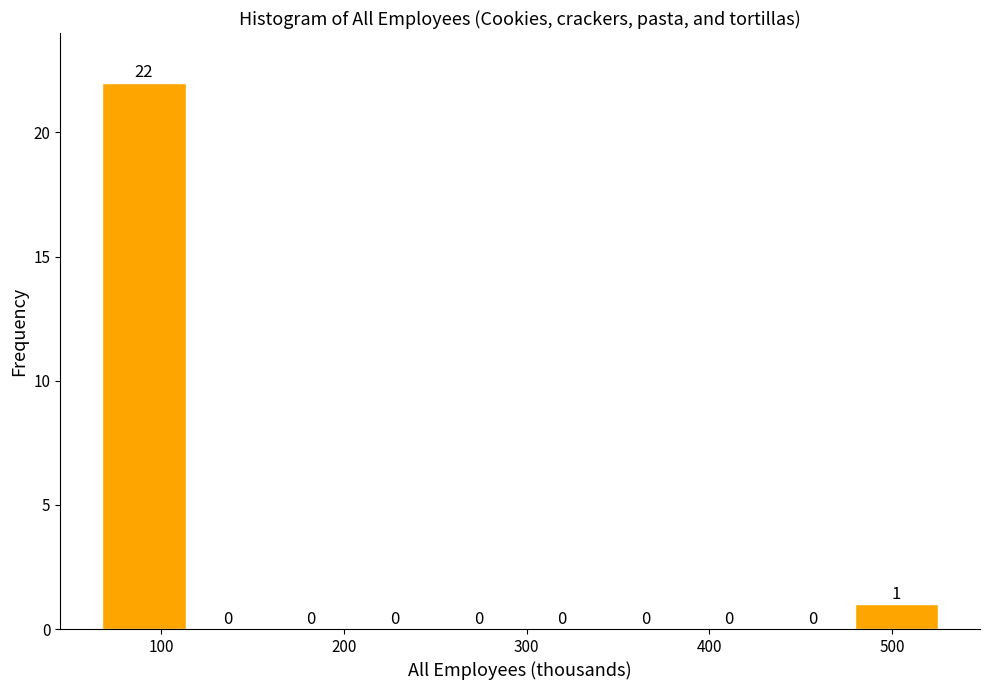

Reading left to right, list every bar in this chart as the range it spans on the x-axis followed by its height. The bar edges are not printed on the chart, so give them approximately, as read against the axis.

70 to 110: 22
110 to 160: 0
160 to 200: 0
200 to 250: 0
250 to 300: 0
300 to 340: 0
340 to 390: 0
390 to 430: 0
430 to 480: 0
480 to 530: 1